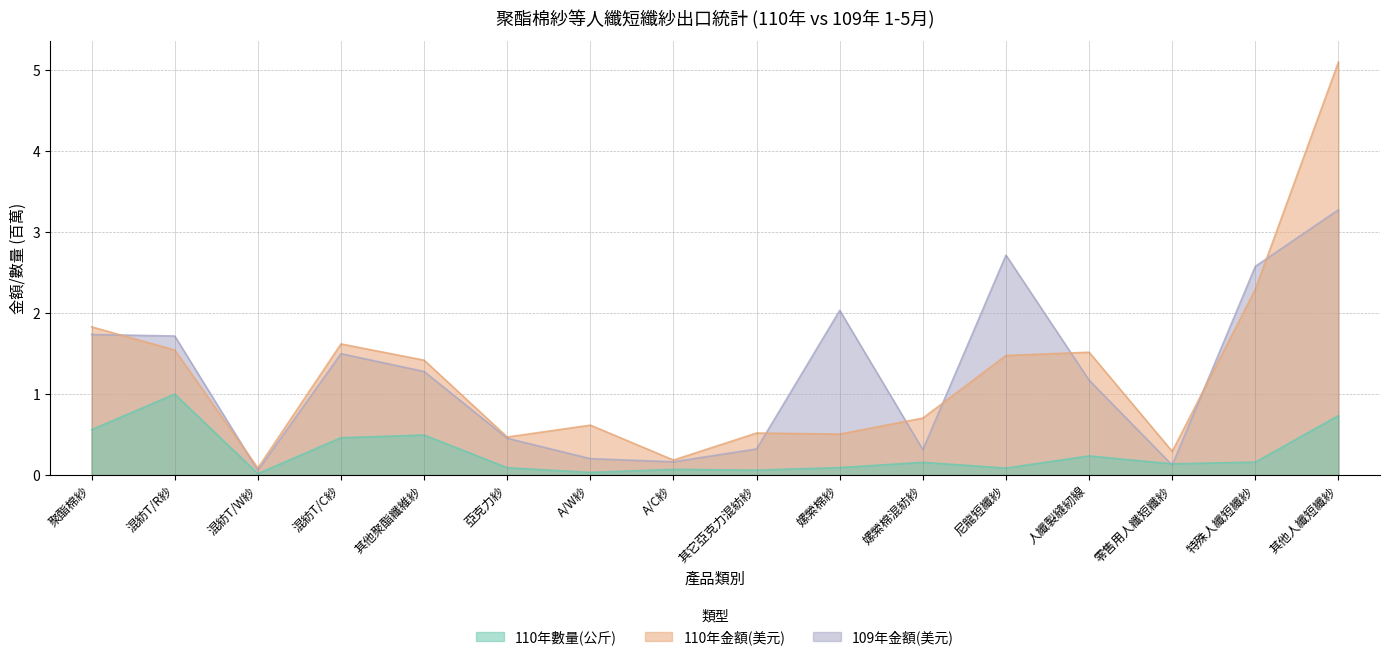

Where do 110年金額(美元) and 109年金額(美元) first cross each other?

聚酯棉紗 and 混紡T/R紗